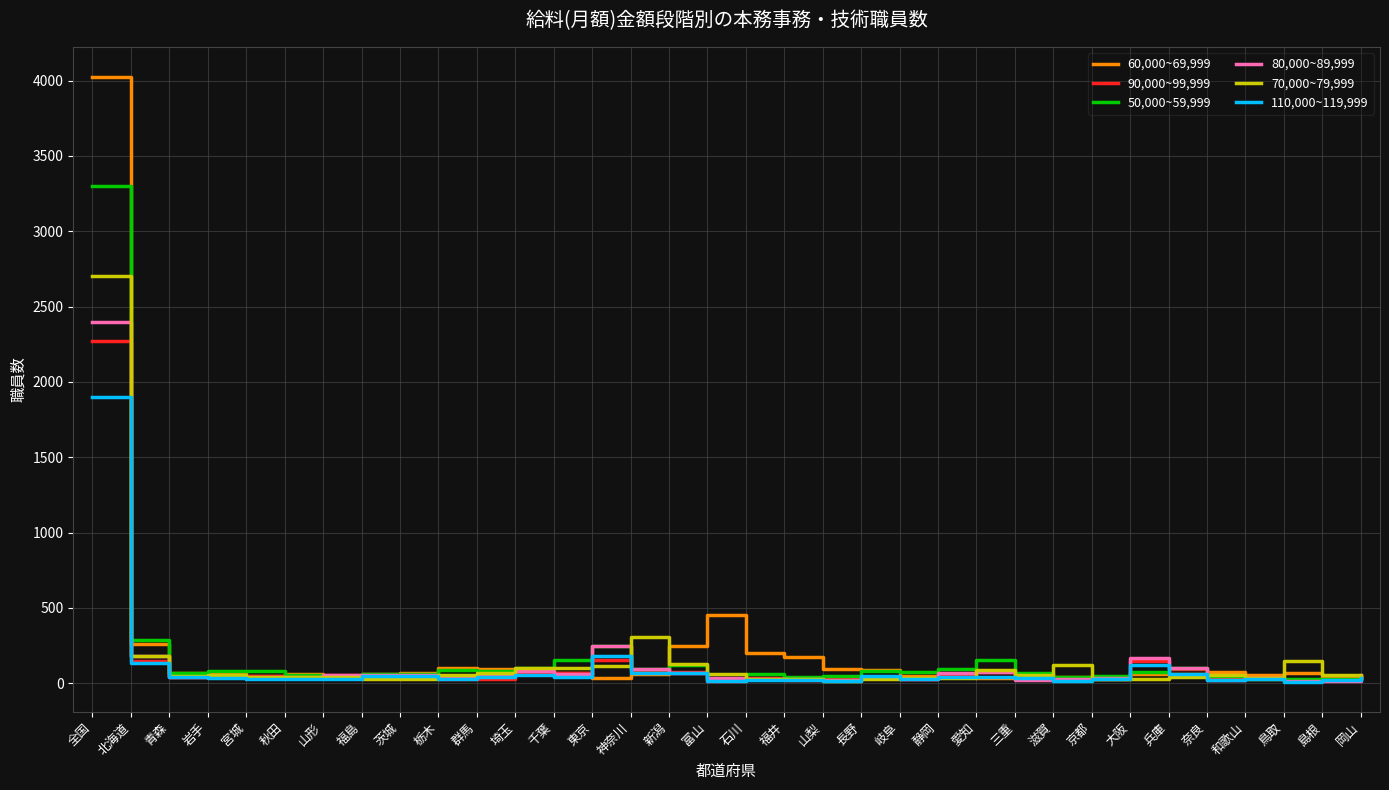

True or false: 80,000~89,999 has more than 0 interior local peaks.

True